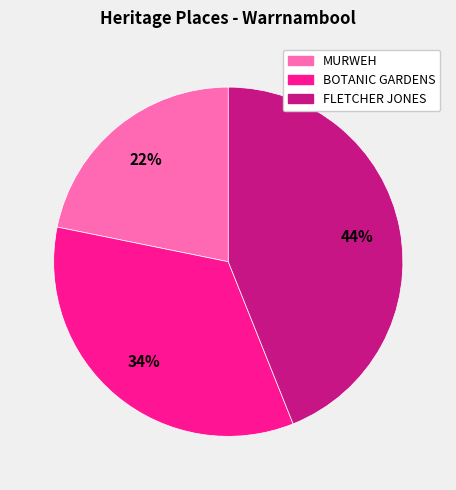

Is there any slice that represents more than half of the pie?

No